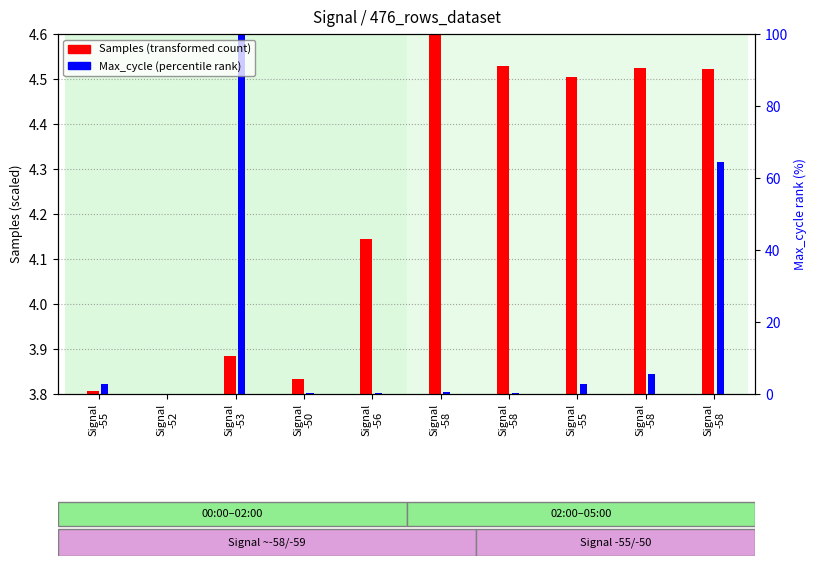

Which category has the highest value across all series?

Signal
-58